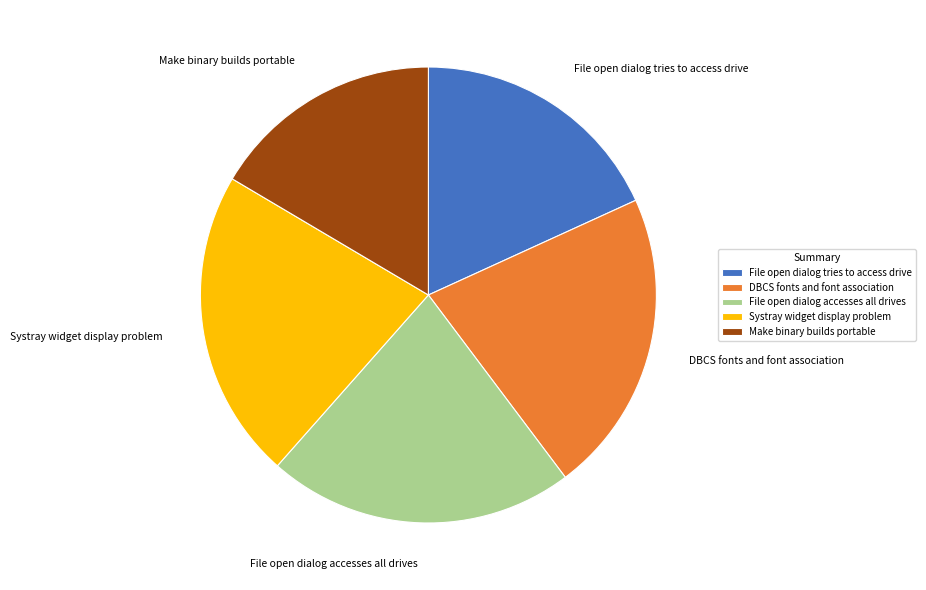

Does File open dialog accesses all drives represent more than half of the total?

No